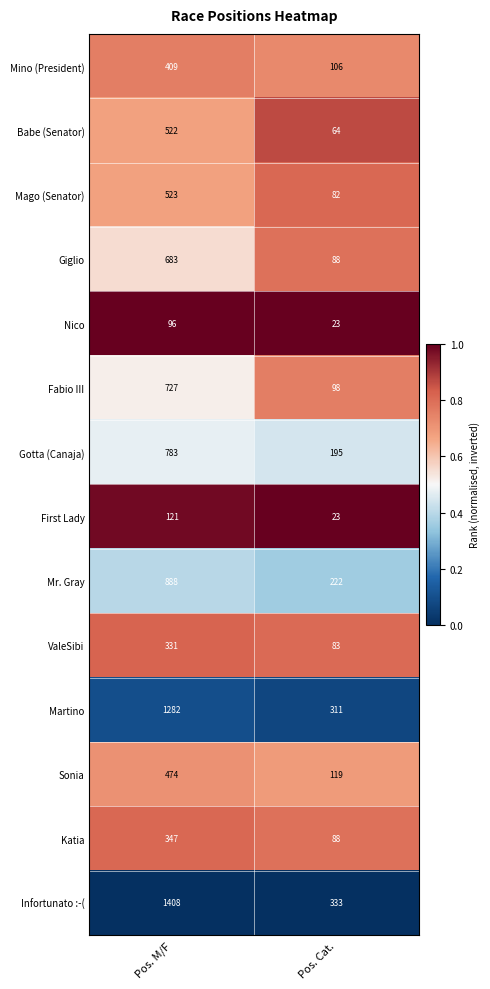

At which category does the chart reach its peak across all series?

Pos. M/F